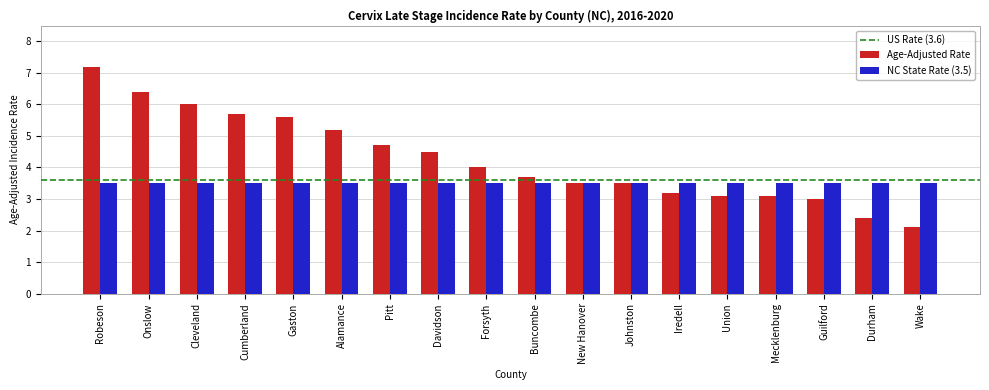

Count the number of categories in the chart.

18